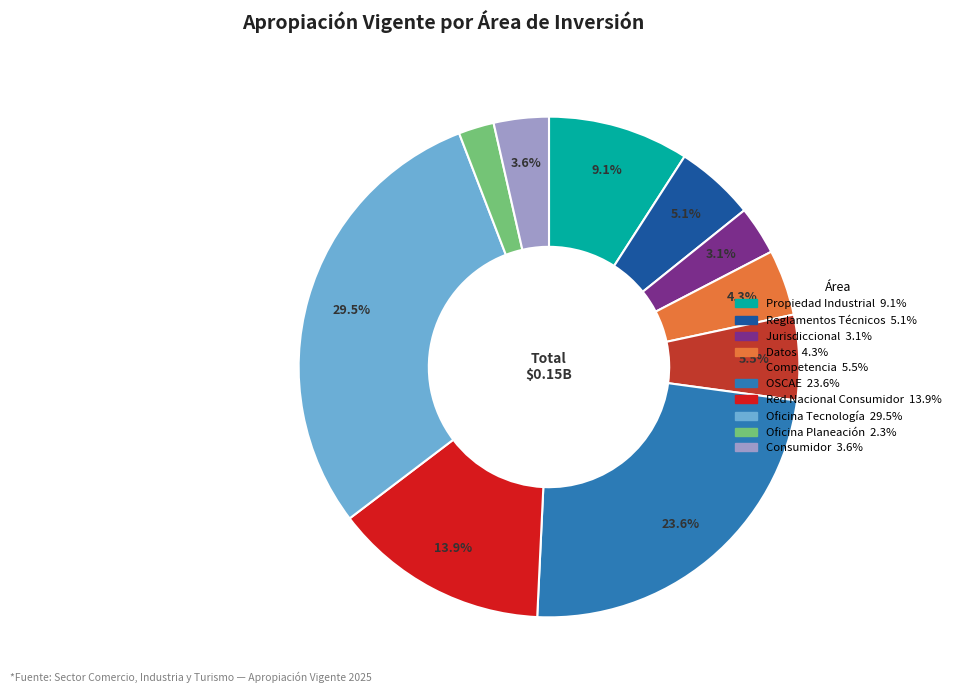

Is there any slice that represents more than half of the pie?

No